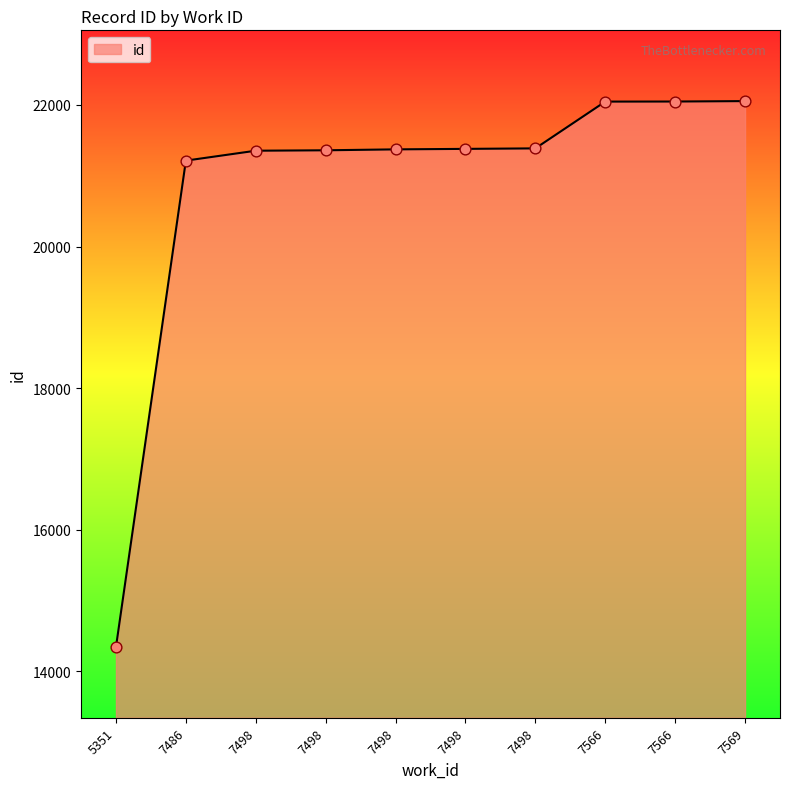

How many lines are shown in the chart?

1